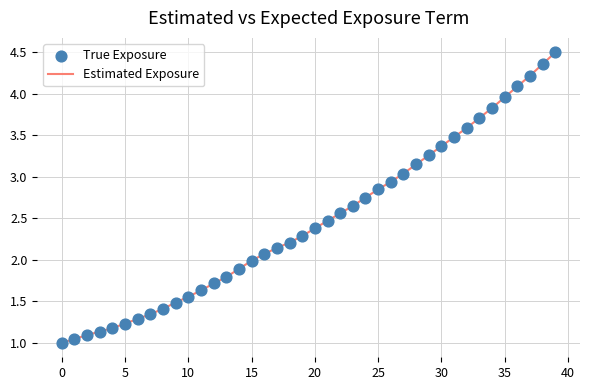

What is the difference between the maximum and minimum values?

3.5